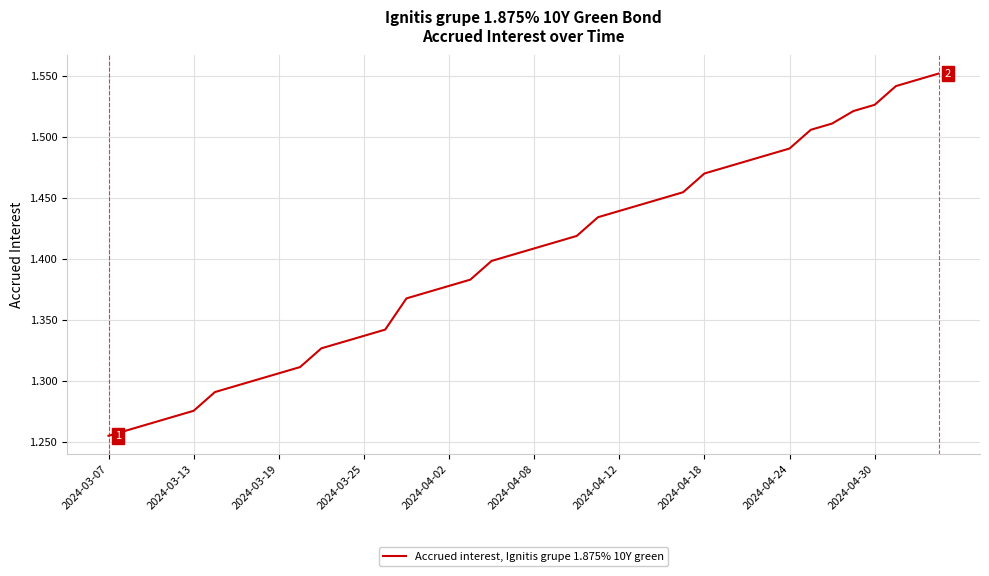

True or false: there are more than 0 points higher than both neighbors.

False